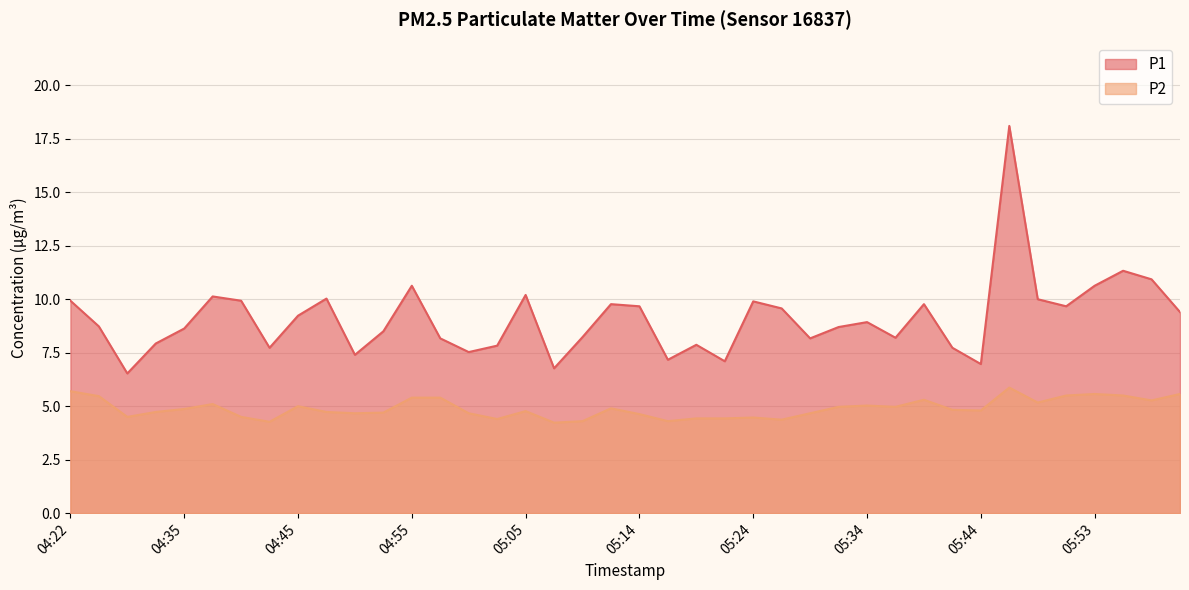

What is the difference between the P1 values at 05:34 and 05:44?

2.0